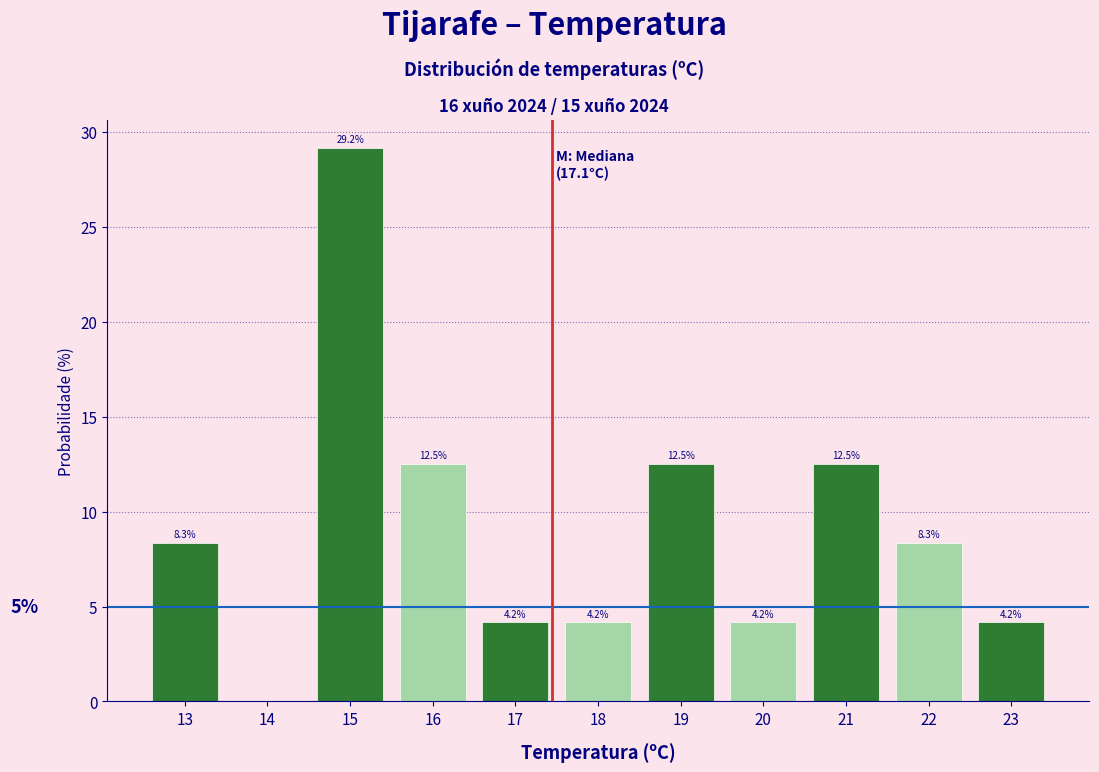

Reading left to right, list all the values displayed in this chart.

13=8.3	14=0.0	15=29.2	16=12.5	17=4.2	18=4.2	19=12.5	20=4.2	21=12.5	22=8.3	23=4.2